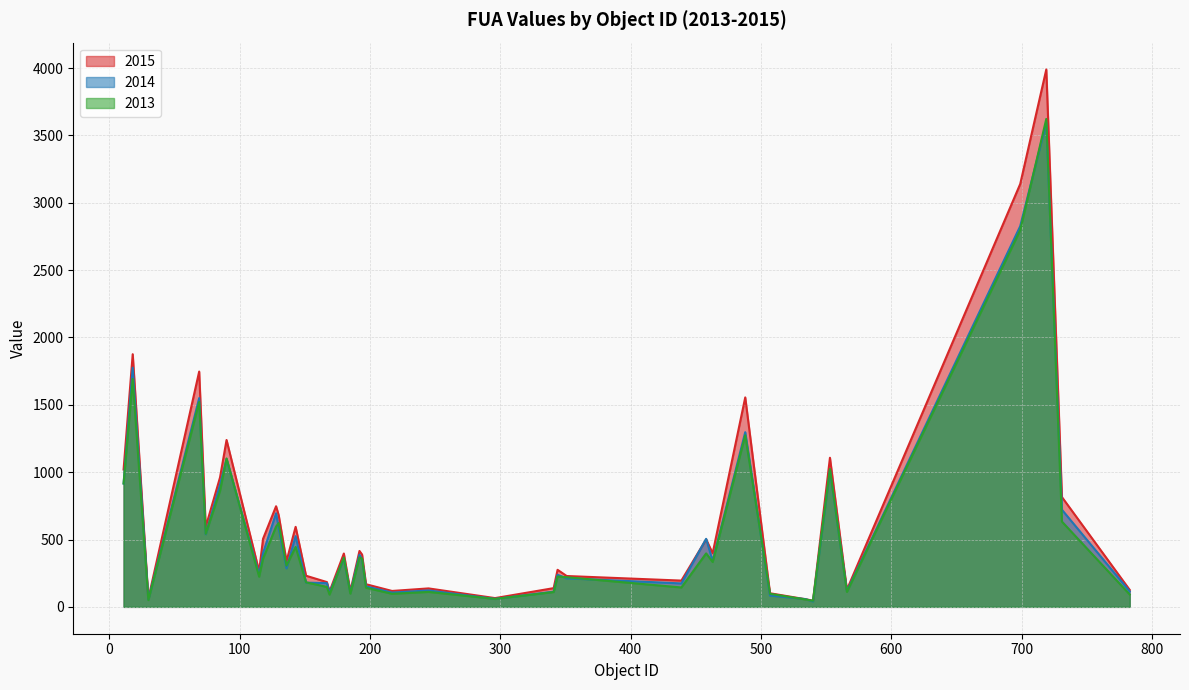

True or false: 2014 has more than 0 points higher than both neighbors.

True